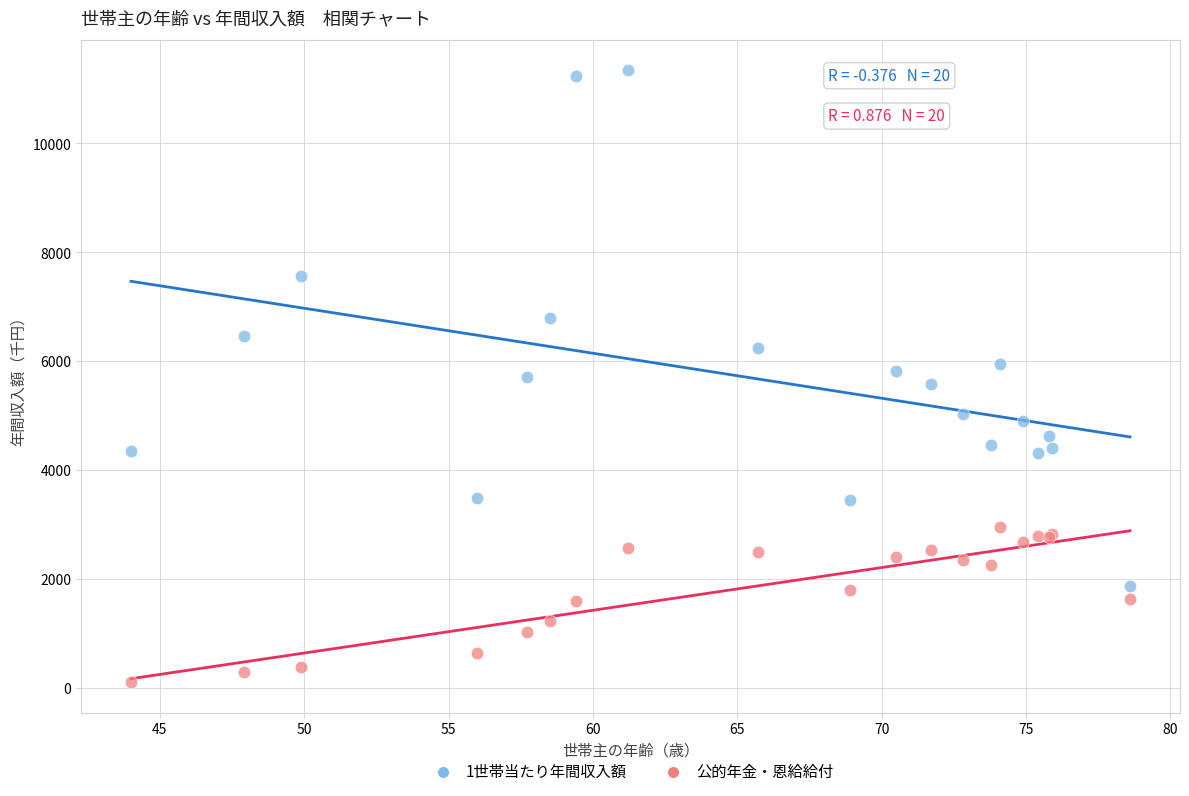

Which series has the widest spread of Y values?

1世帯当たり年間収入額